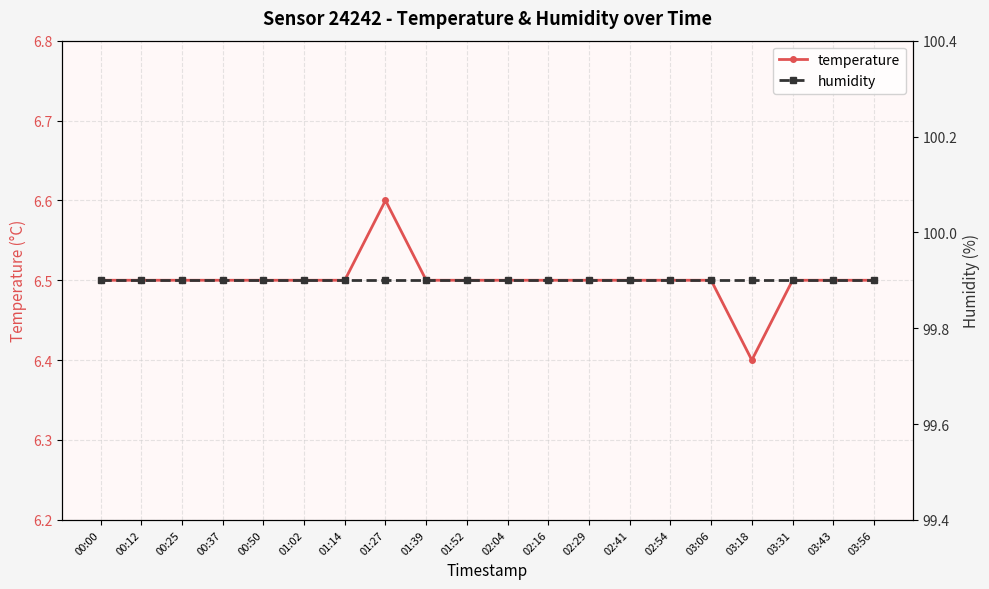

In temperature, how many points are higher than both neighbors (excluding endpoints)?

1